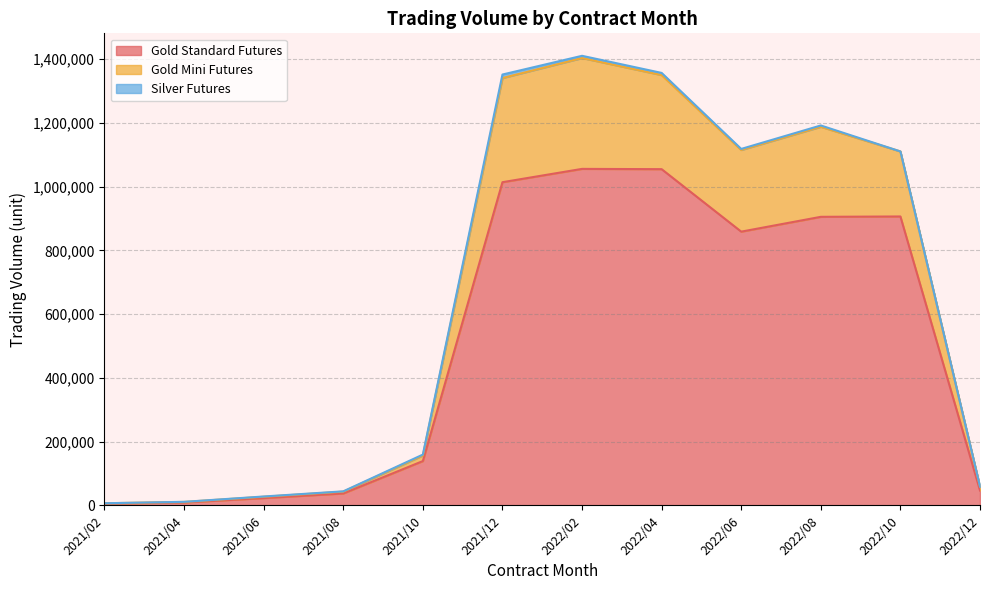

At which label does Gold Standard Futures first exceed 858988?

2021/12